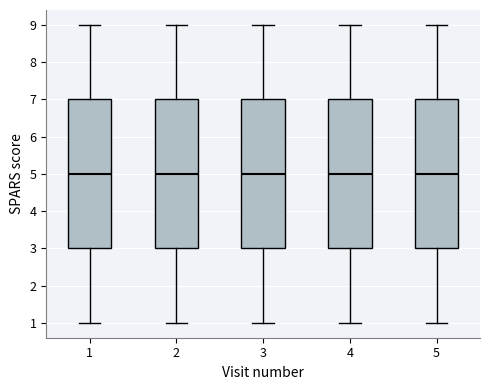

Reading left to right, transcribe this box plot: for each box, give where its median line is, the range the box spans, and where its two whiskers end, as read against the y-axis. The values are not printed on the chart, so give them approximately, as read against the axis.

1: median 5, box 3 to 7, whiskers 1 to 9
2: median 5, box 3 to 7, whiskers 1 to 9
3: median 5, box 3 to 7, whiskers 1 to 9
4: median 5, box 3 to 7, whiskers 1 to 9
5: median 5, box 3 to 7, whiskers 1 to 9